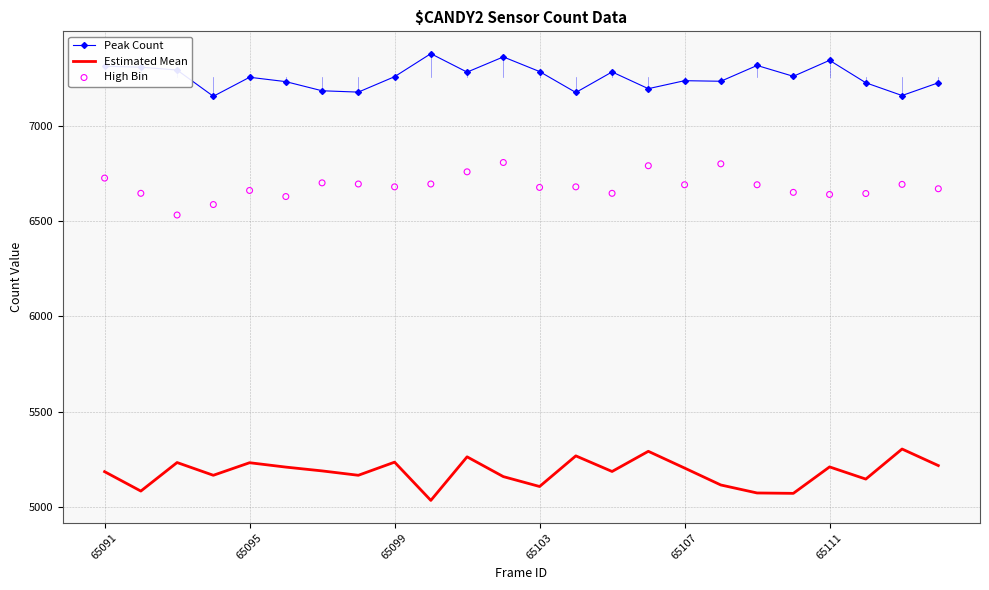

At how many categories does at least one series exceed 7188?

19